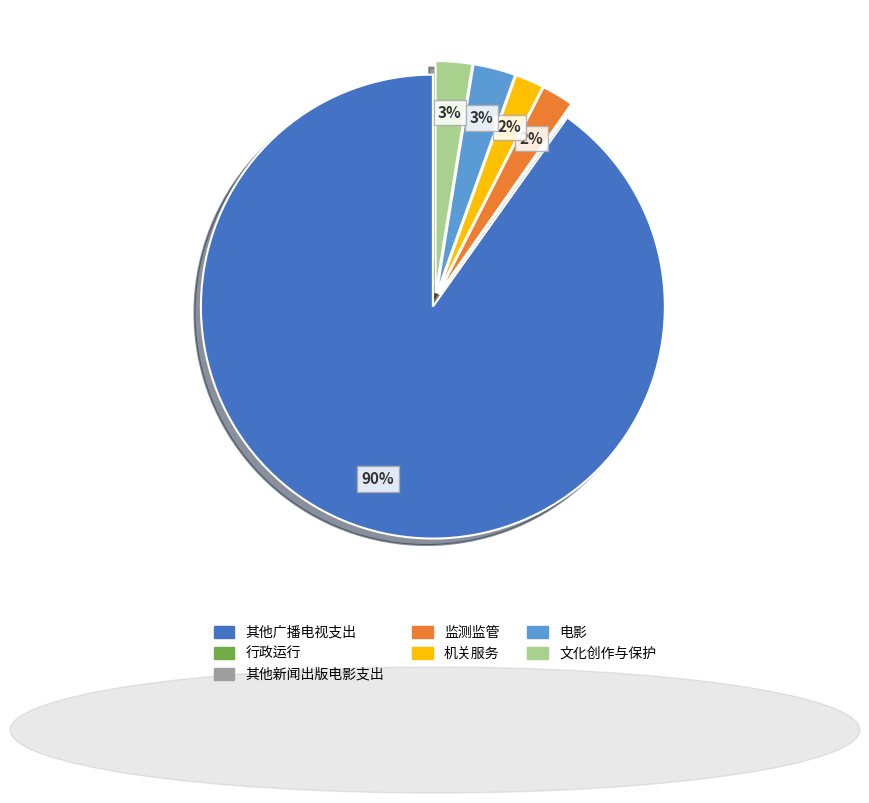

The 文化创作与保护 slice represents 3% of the pie. True or false?

True